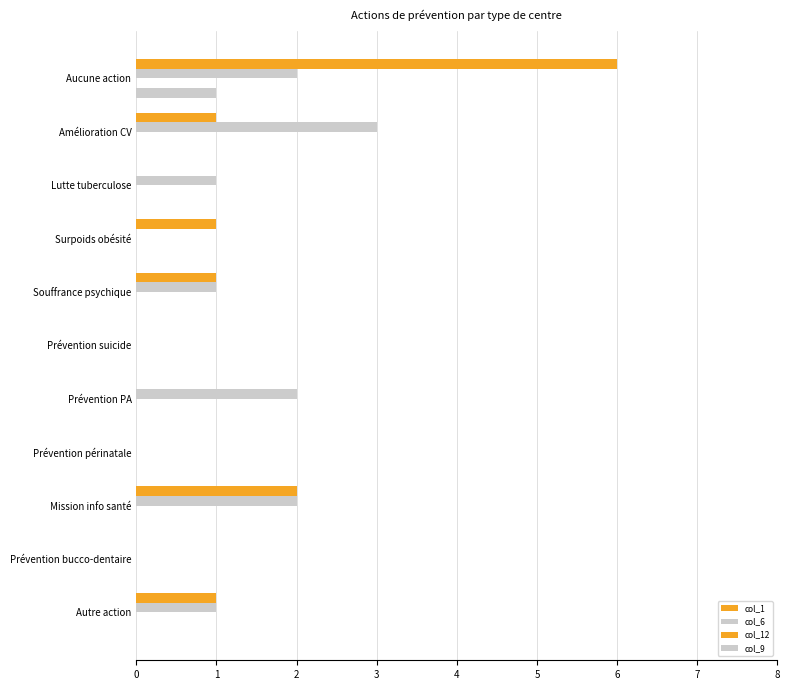

Rank the categories by col_1 value from lowest to highest.

Lutte tuberculose, Prévention suicide, Prévention PA, Prévention périnatale, Prévention bucco-dentaire, Amélioration CV, Surpoids obésité, Souffrance psychique, Autre action, Mission info santé, Aucune action